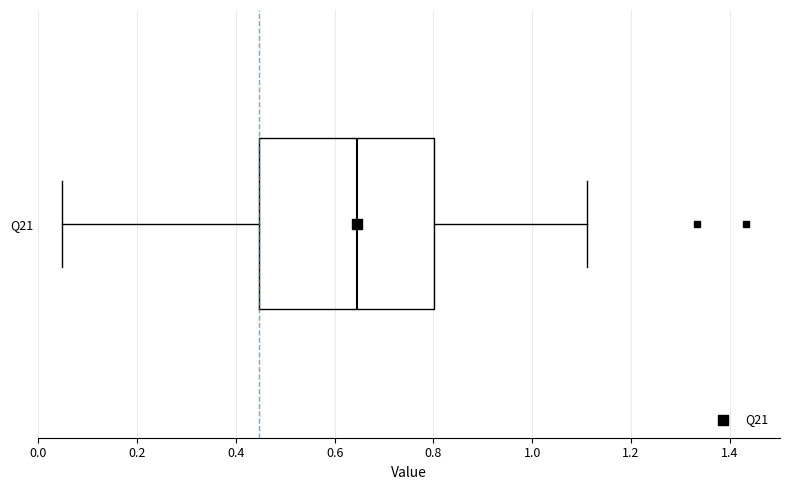

Transcribe this box plot: give where the median line is, the range the box spans, and where the two whiskers end, as read against the x-axis. The values are not printed on the chart, so give them approximately, as read against the axis.

median 0.64, box 0.44 to 0.80, whiskers 0.04 to 1.12